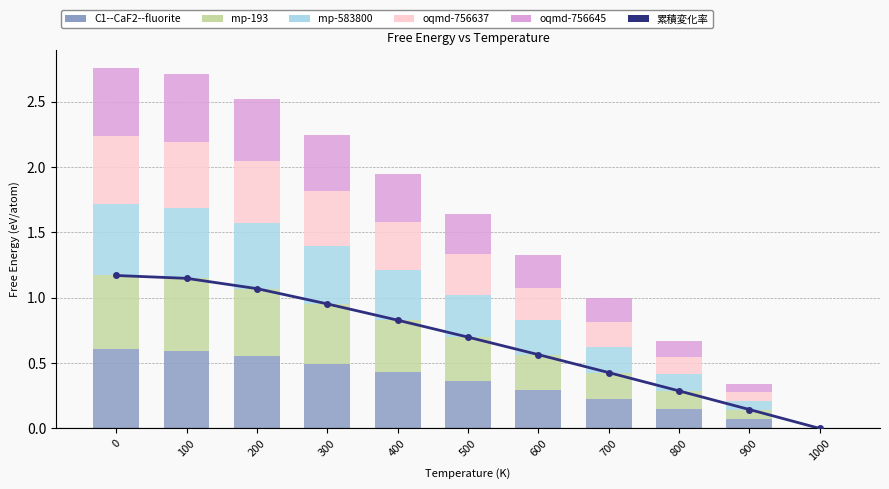

What is the difference between the highest and lowest values at 300?

0.5